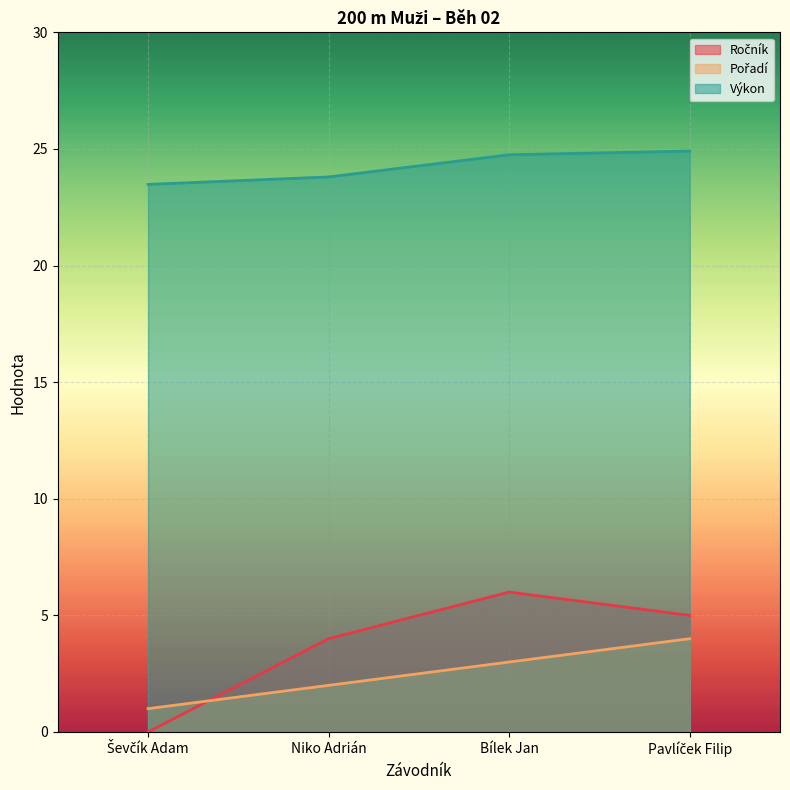

Which has a higher value, Bílek Jan or Pavlíček Filip?

Bílek Jan